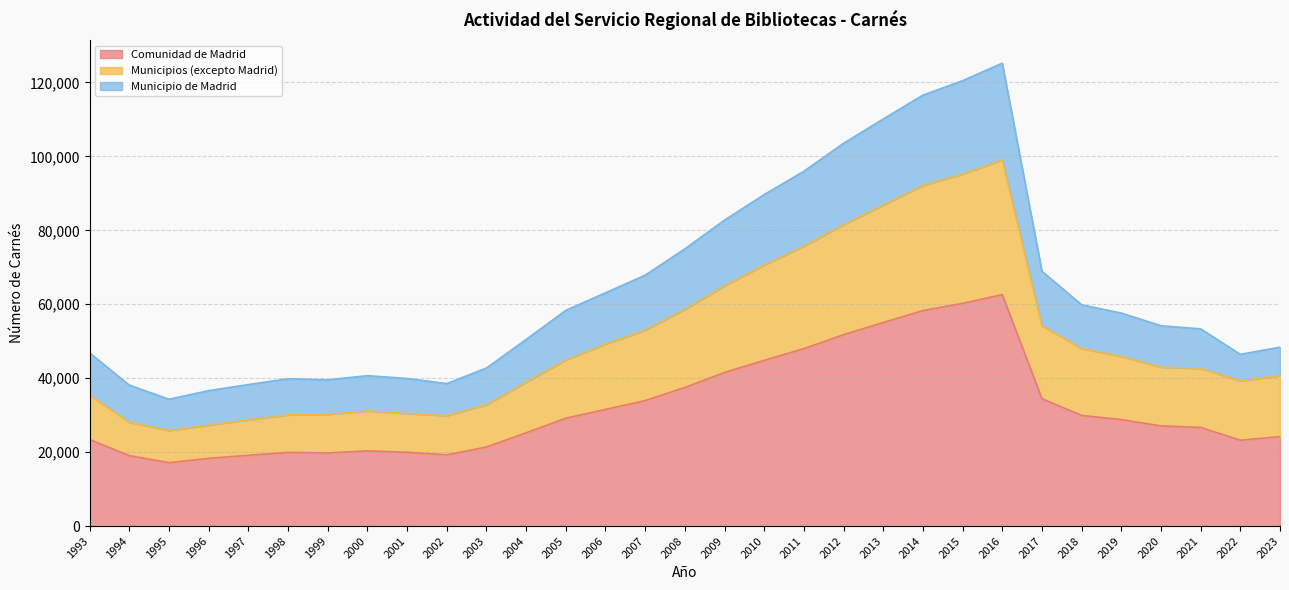

Is it true that Municipio de Madrid equals 62808 at 2002?

False